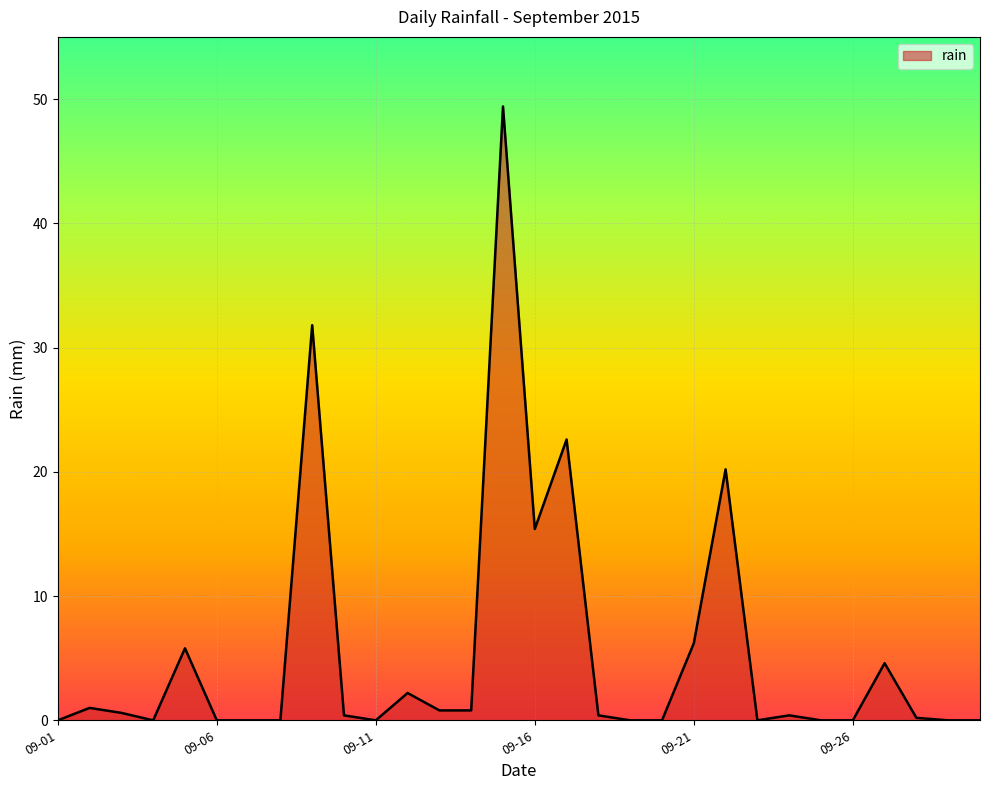

What is the difference between the maximum and minimum values?

49.4